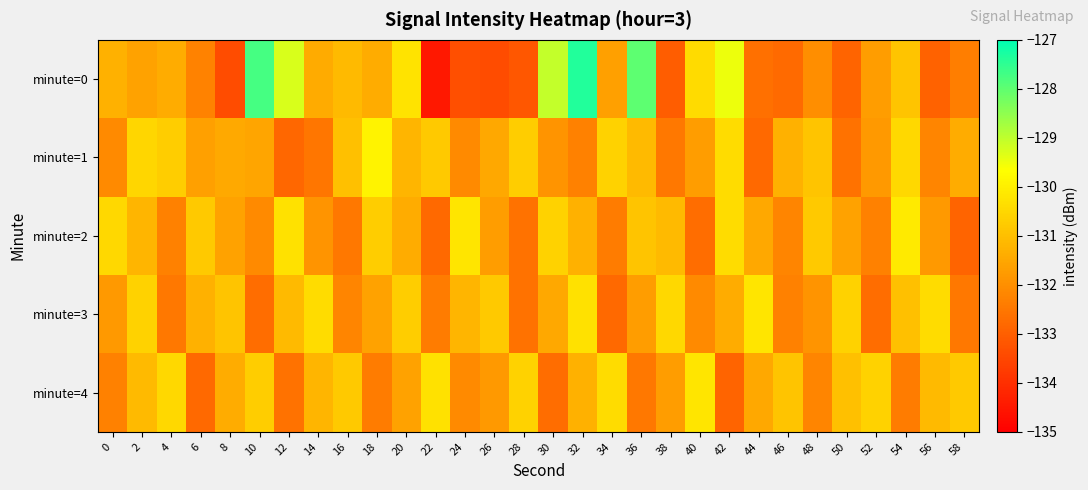

What is the total value across all series at 26?

-659.2